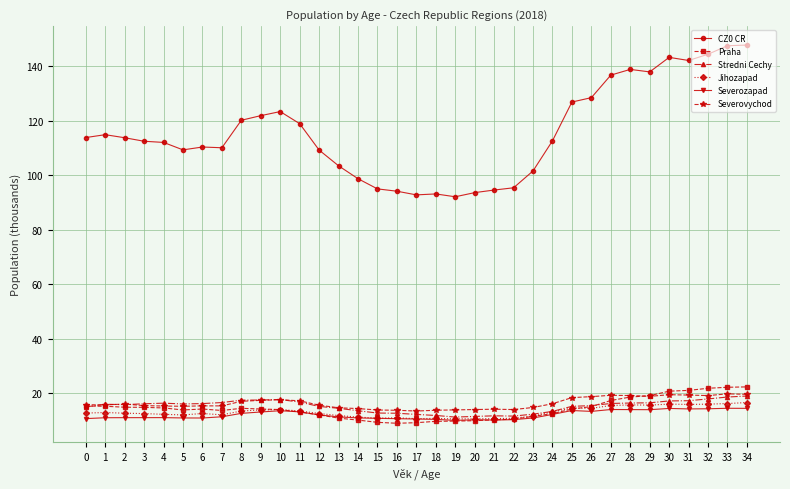

Is it true that Severovychod equals 7.1 at 18?

False